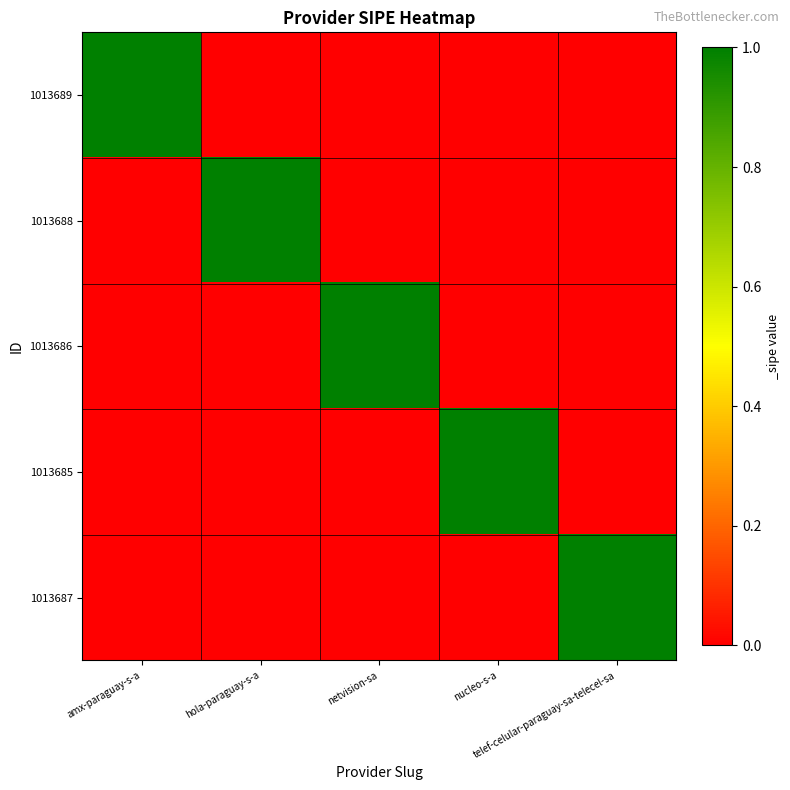

What is the total value across all series at netvision-sa?

1